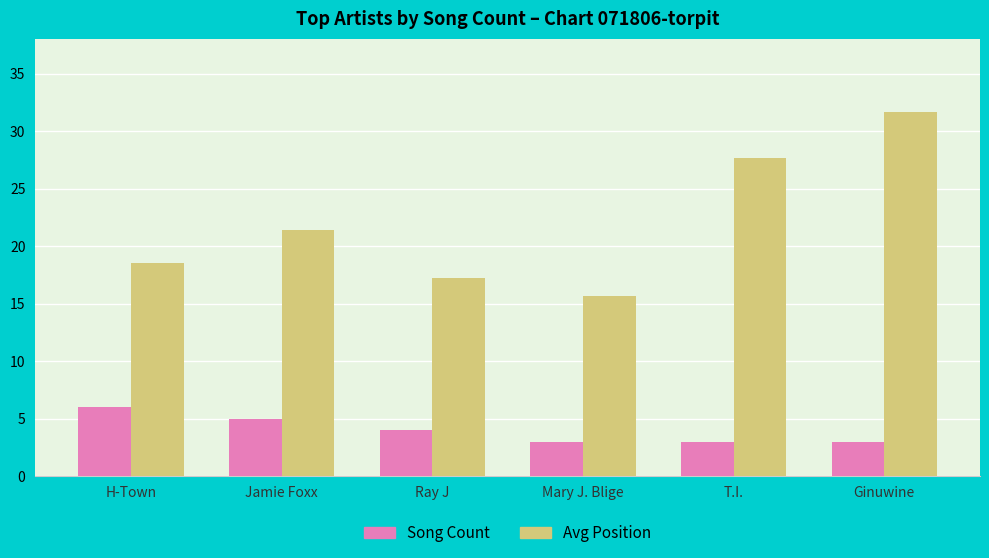

At which label does Song Count reach its peak?

H-Town